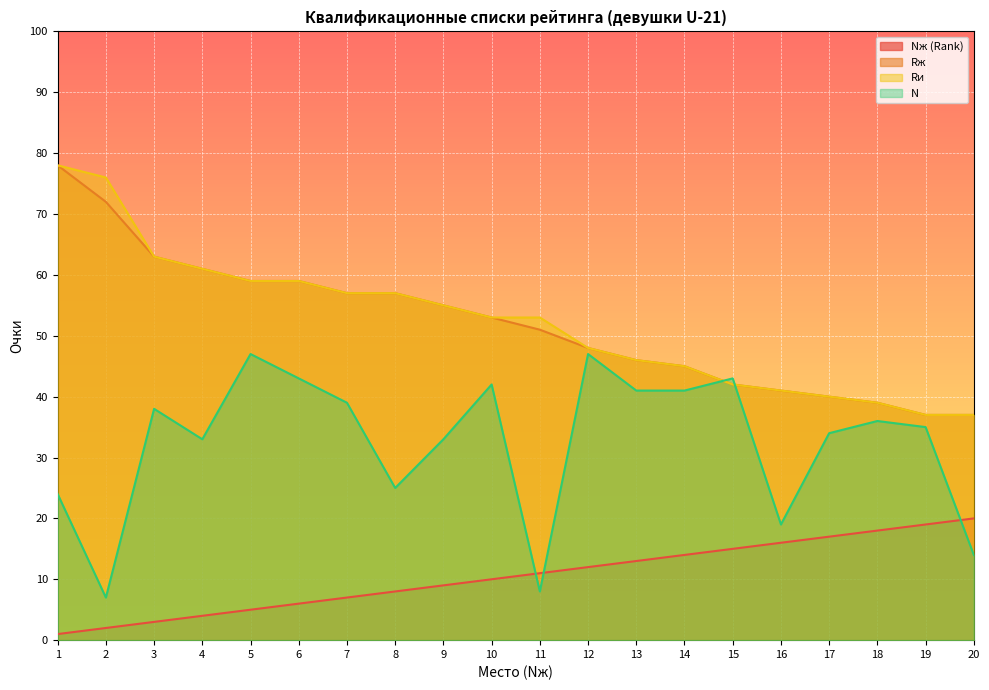

What is the sum of the Rи values at 5 and 4?

120